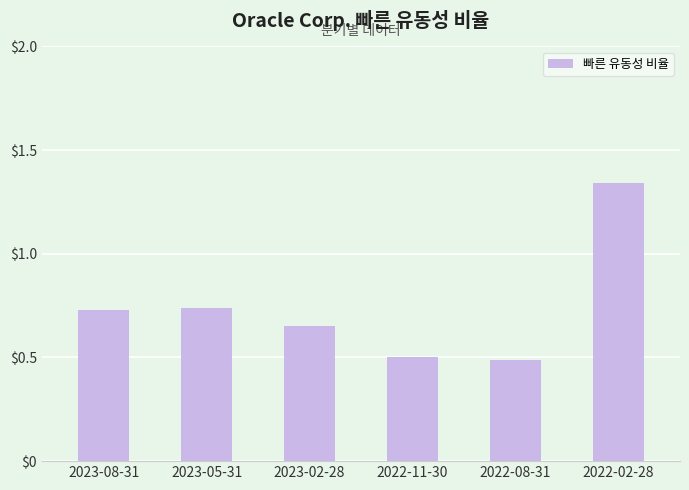

How many values are between 0 and 1?

5